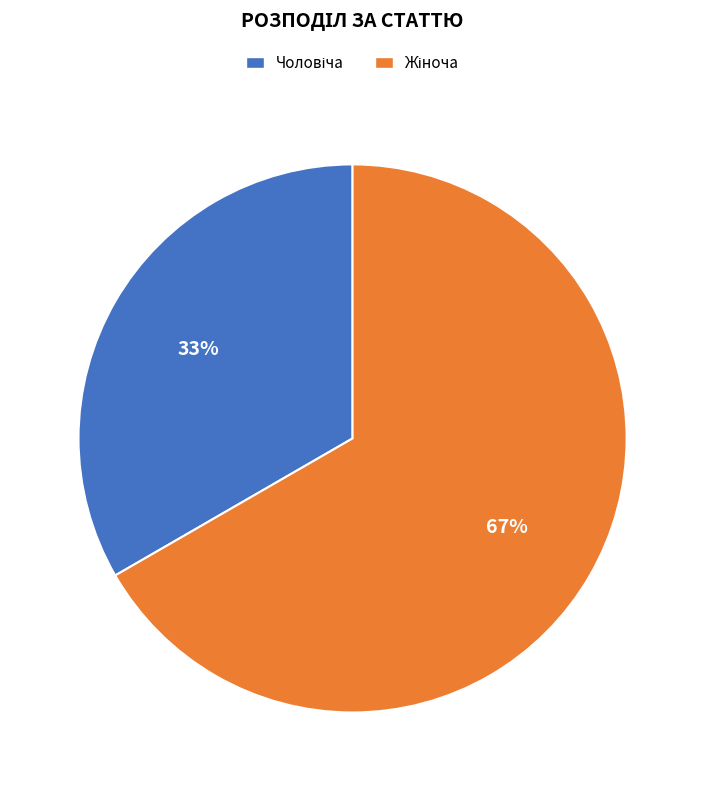

Is there a majority slice in this chart?

Yes